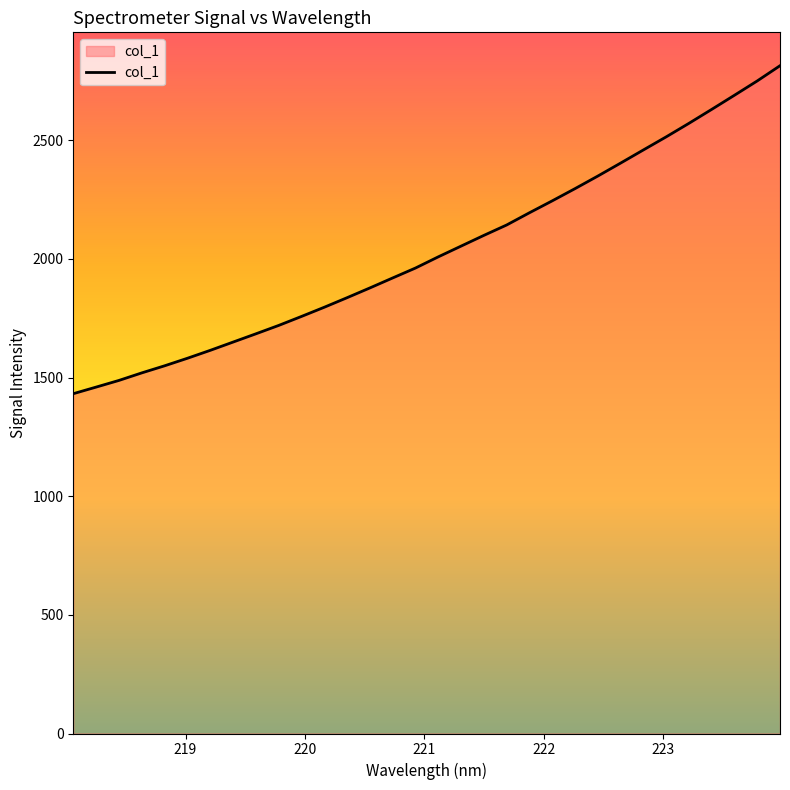

What is the maximum value shown in the chart?

2813.8